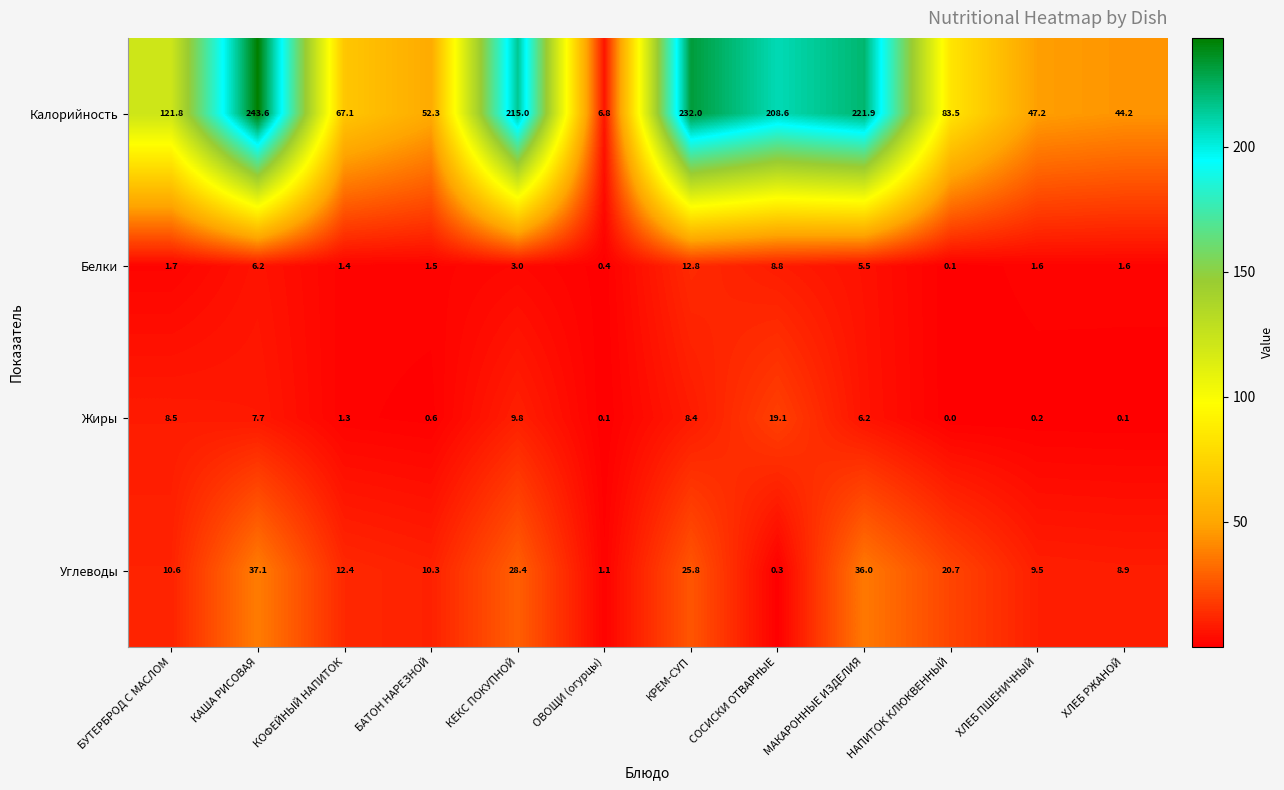

At which category is the sum across all series the highest?

КАША РИСОВАЯ